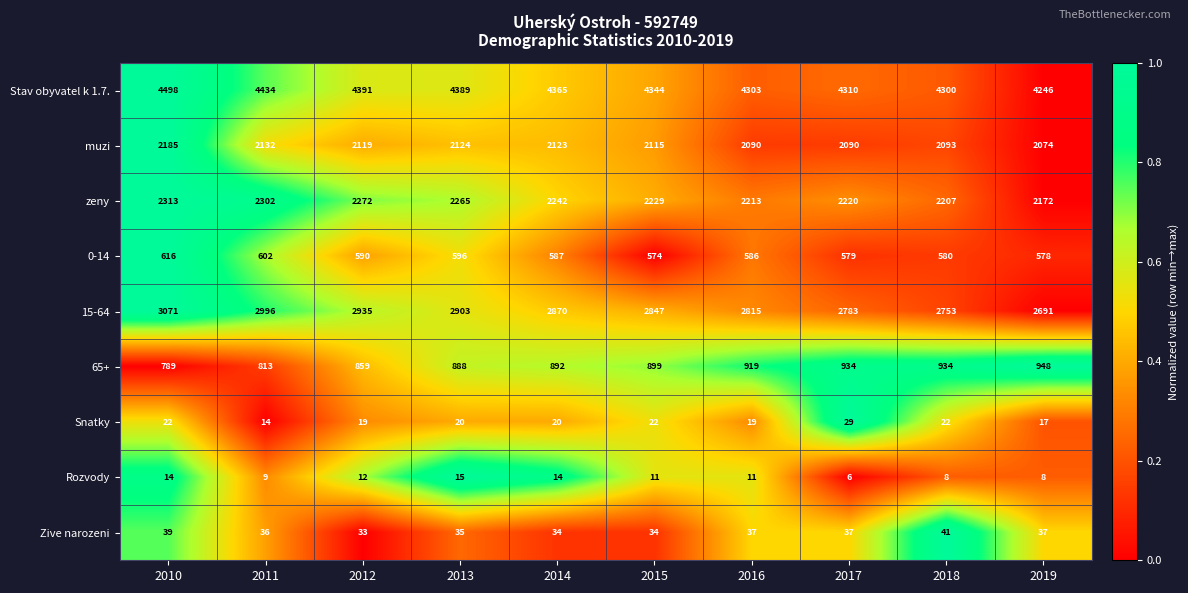

At which category is the sum across all series the highest?

2010